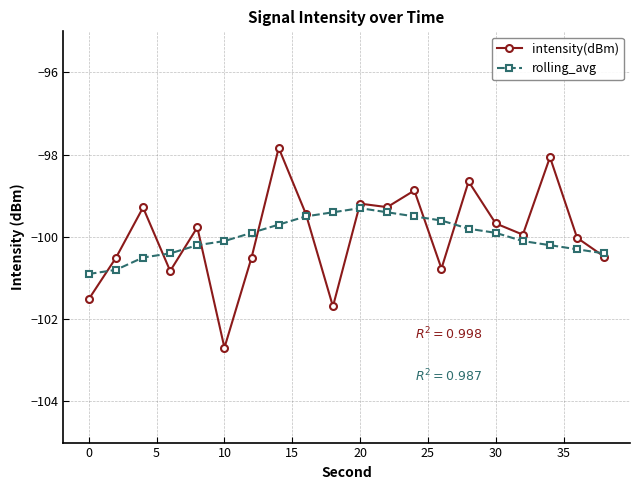

What is the minimum value for rolling_avg?

-100.9